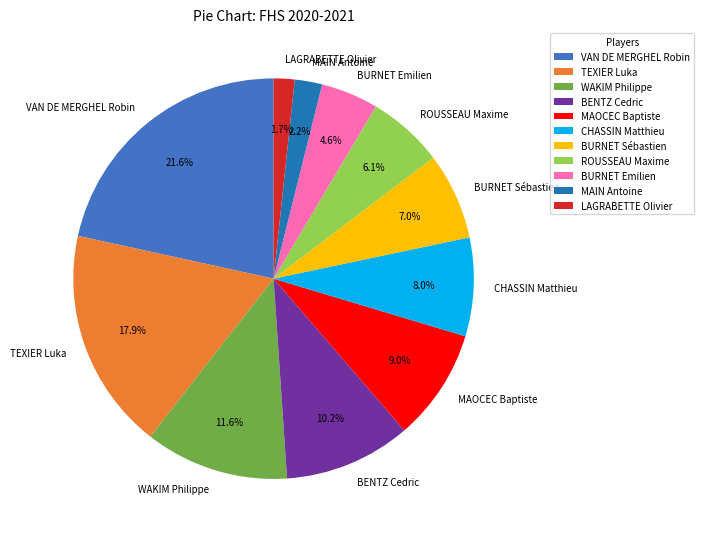

What portion of the pie excludes WAKIM Philippe?

88.4%